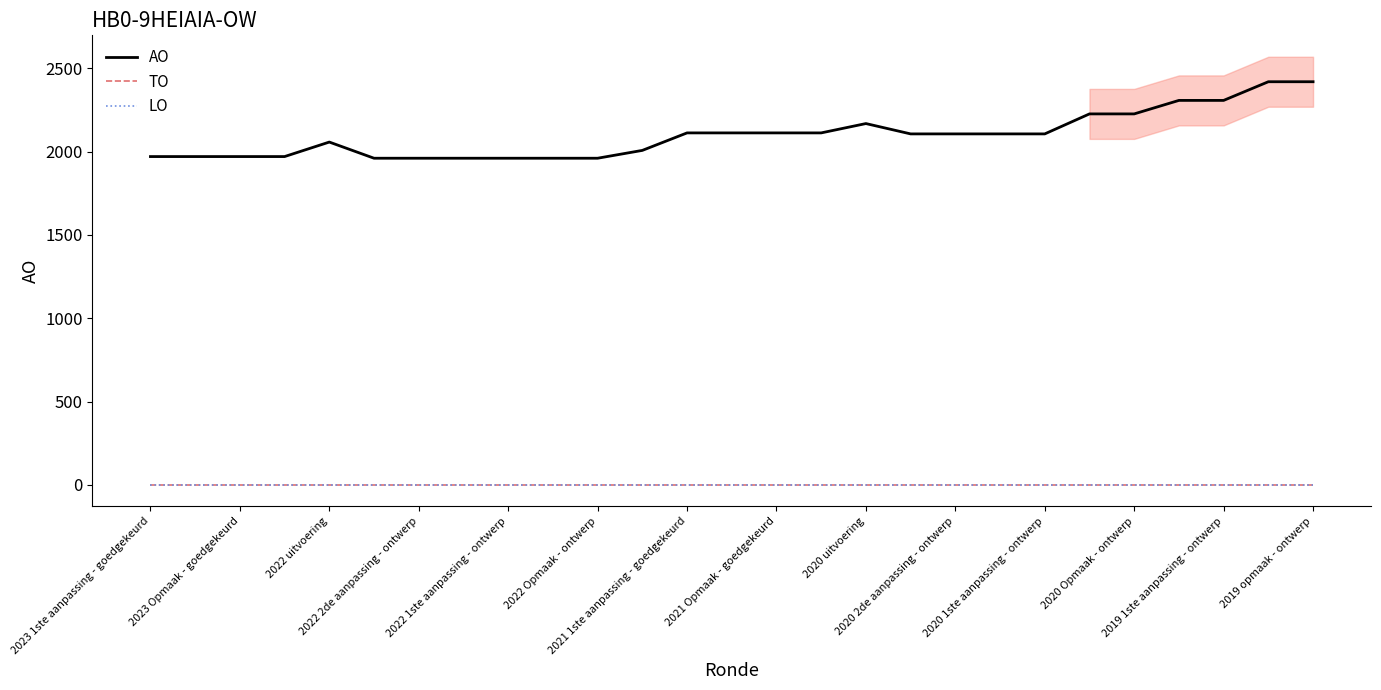

What are all the series names shown in the legend?

AO, TO, LO